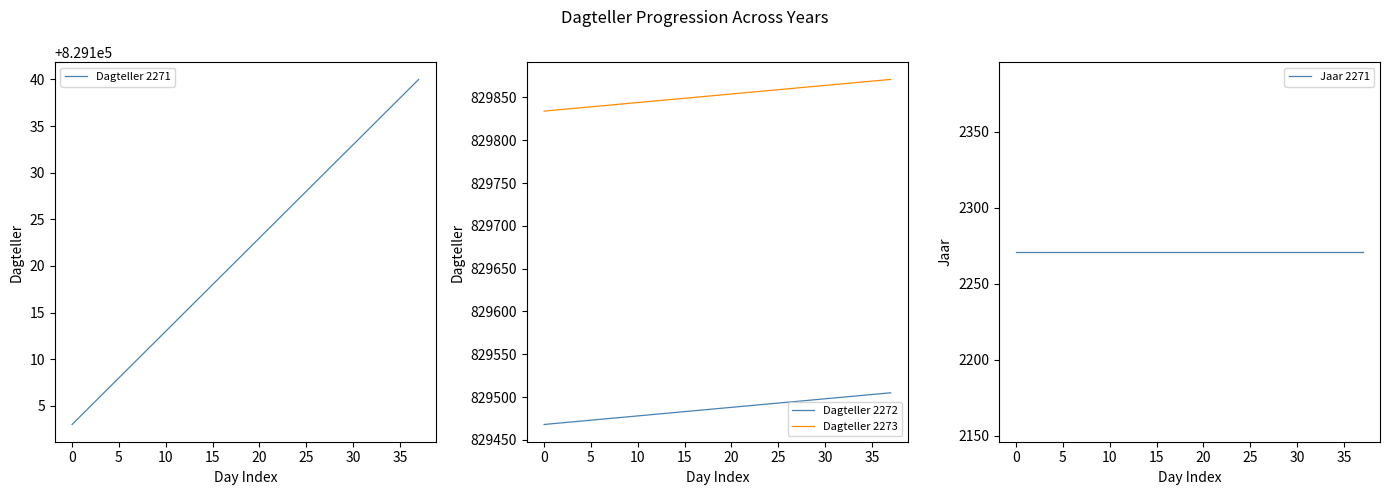

True or false: Dagteller 2273 and Dagteller 2272 intersect in this chart.

False